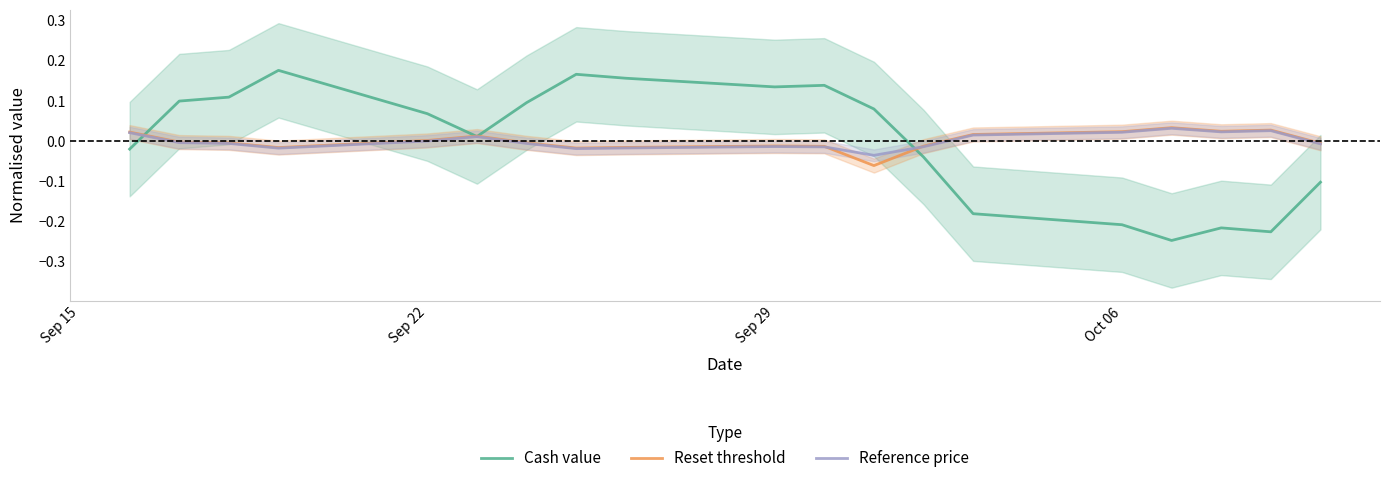

How many data points in Reset threshold are less than 0?

11